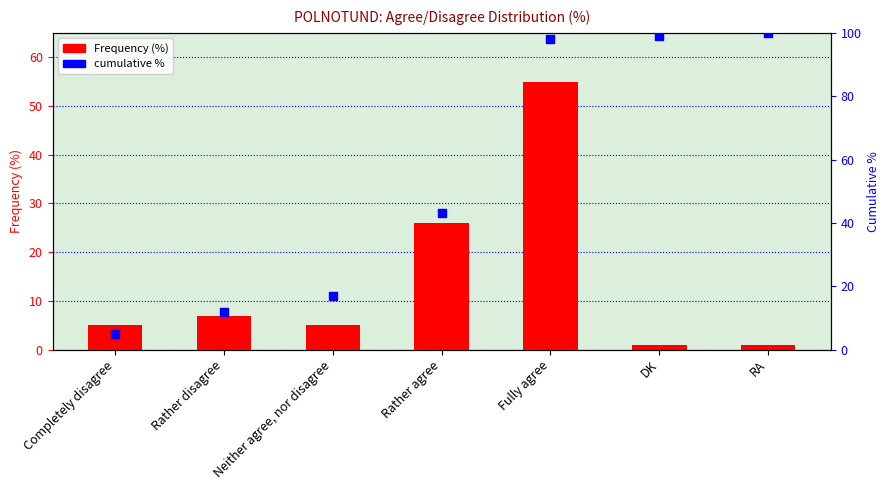

At how many categories does at least one series exceed 43?

3